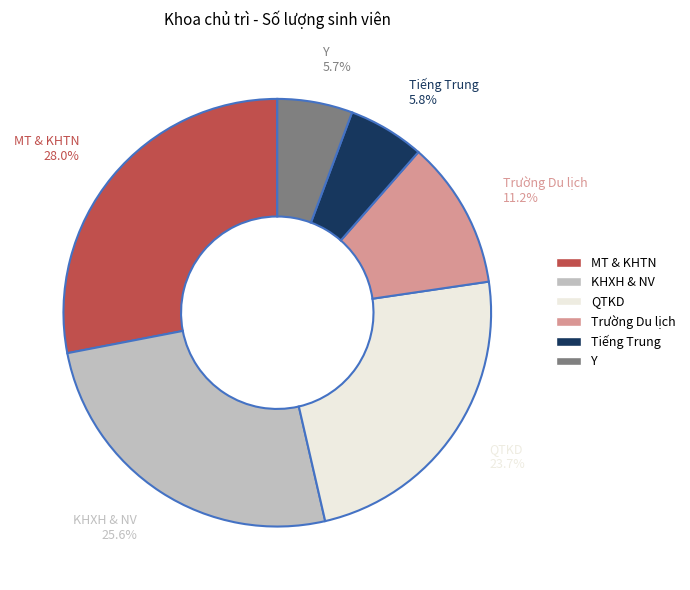

Does any single category account for the majority?

No